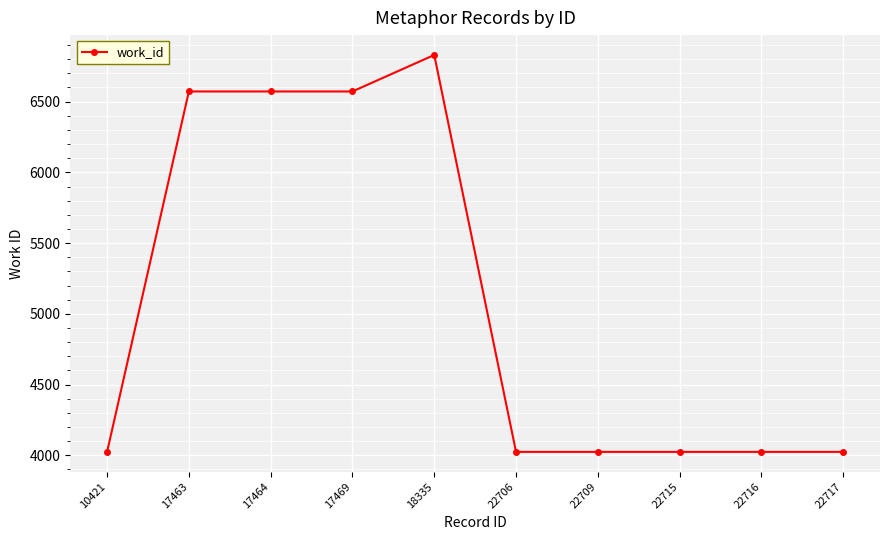

What is the value of the 1st point from the left?

4024